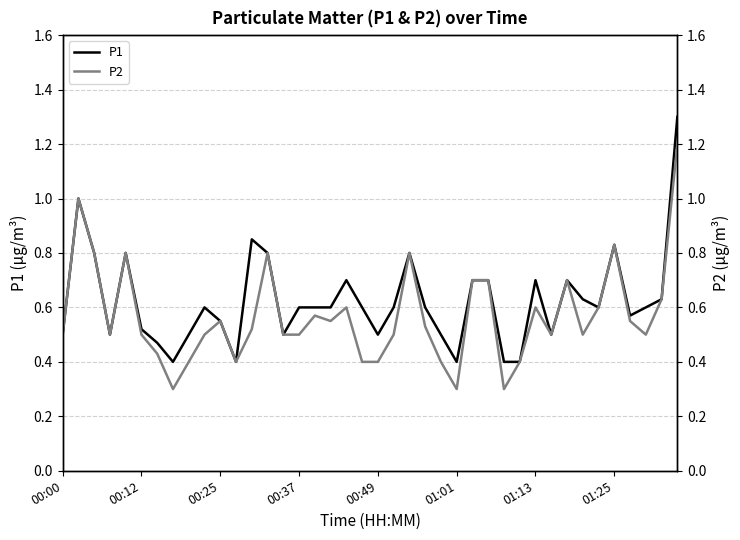

True or false: P1 has more than 1 points higher than both neighbors.

True